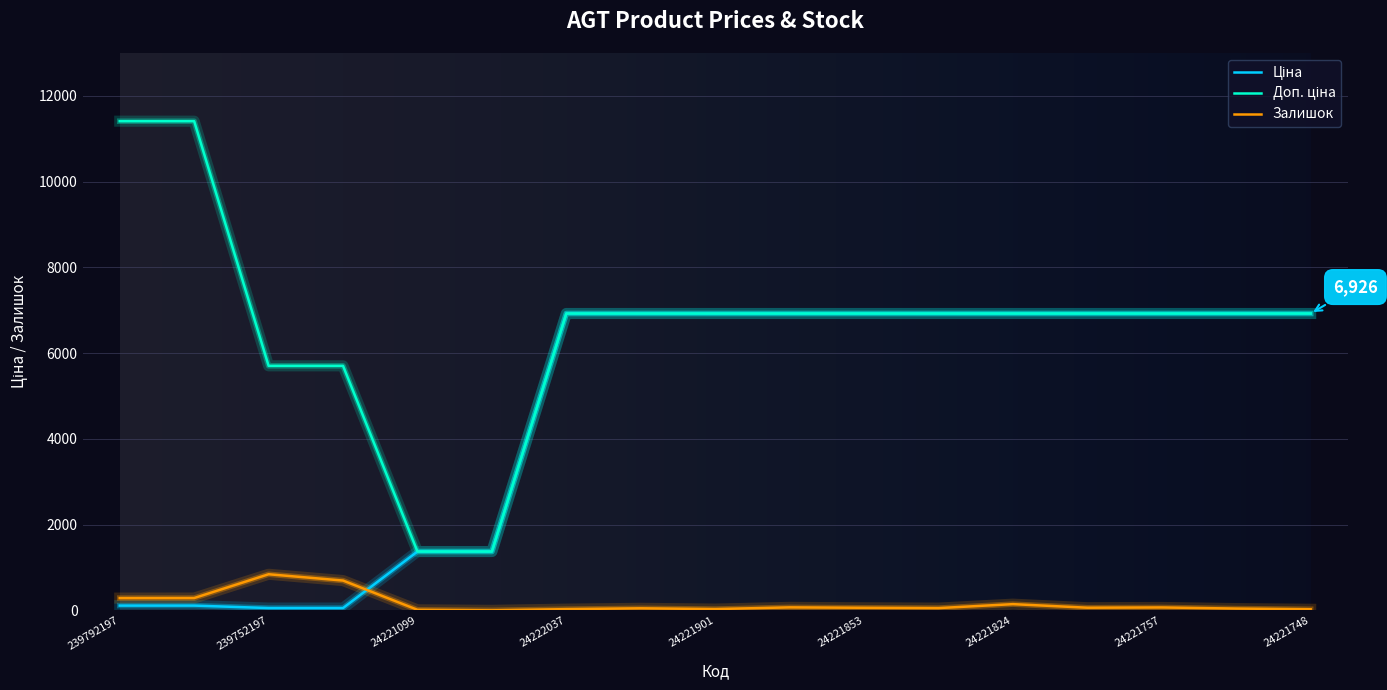

What is the label of the 6th point from the left?

24221043